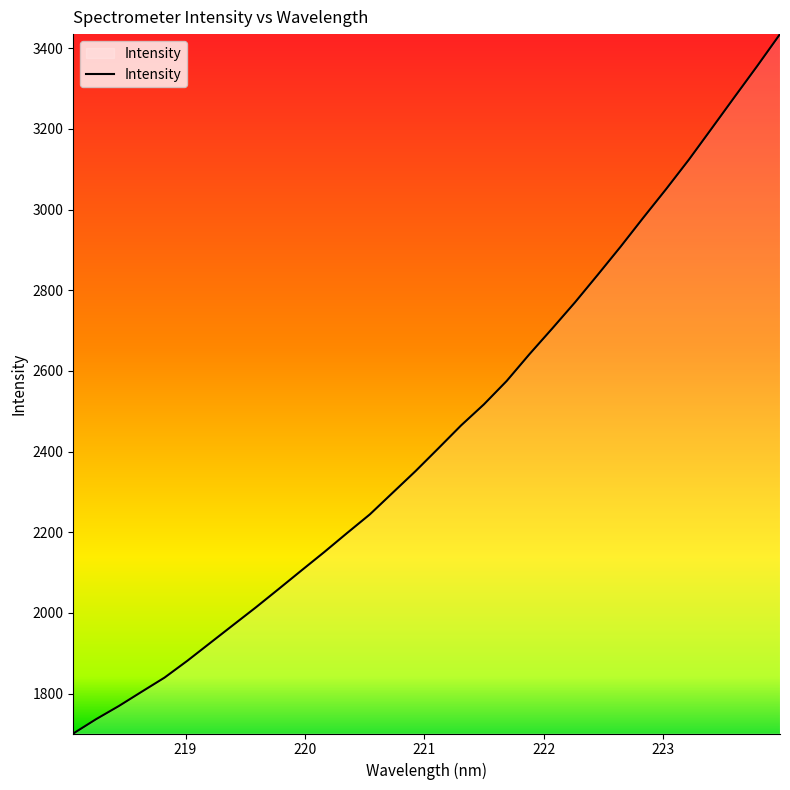

What is the average value?

2446.9